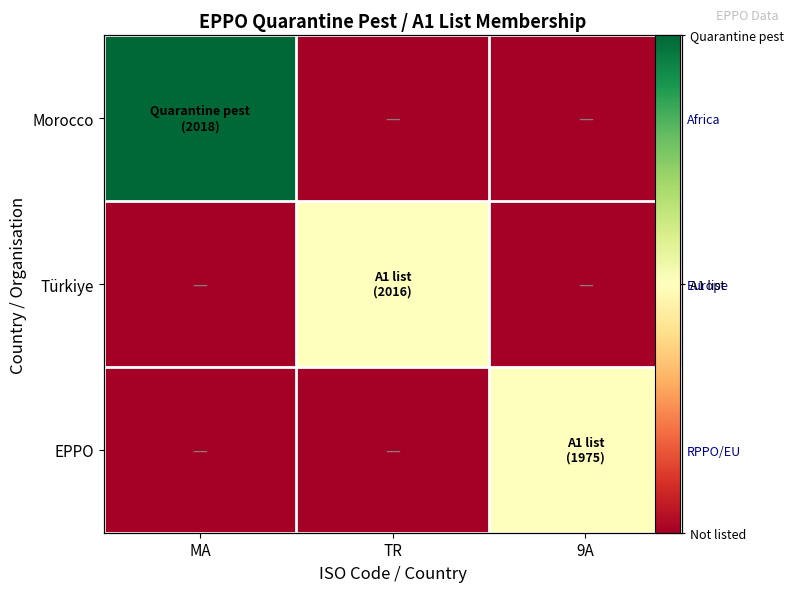

How many data points in EPPO are above 0?

1